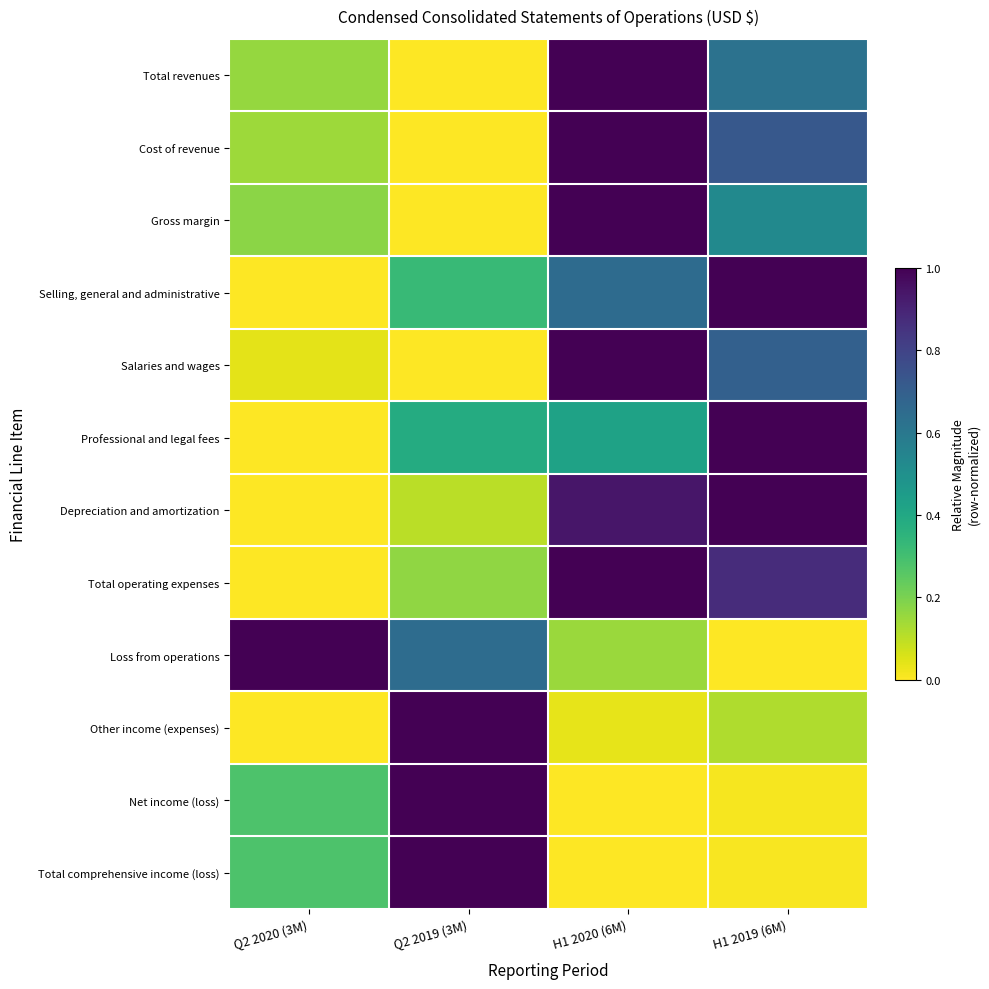

Between Q2 2019 (3M) and H1 2019 (6M), which is larger?

H1 2019 (6M)